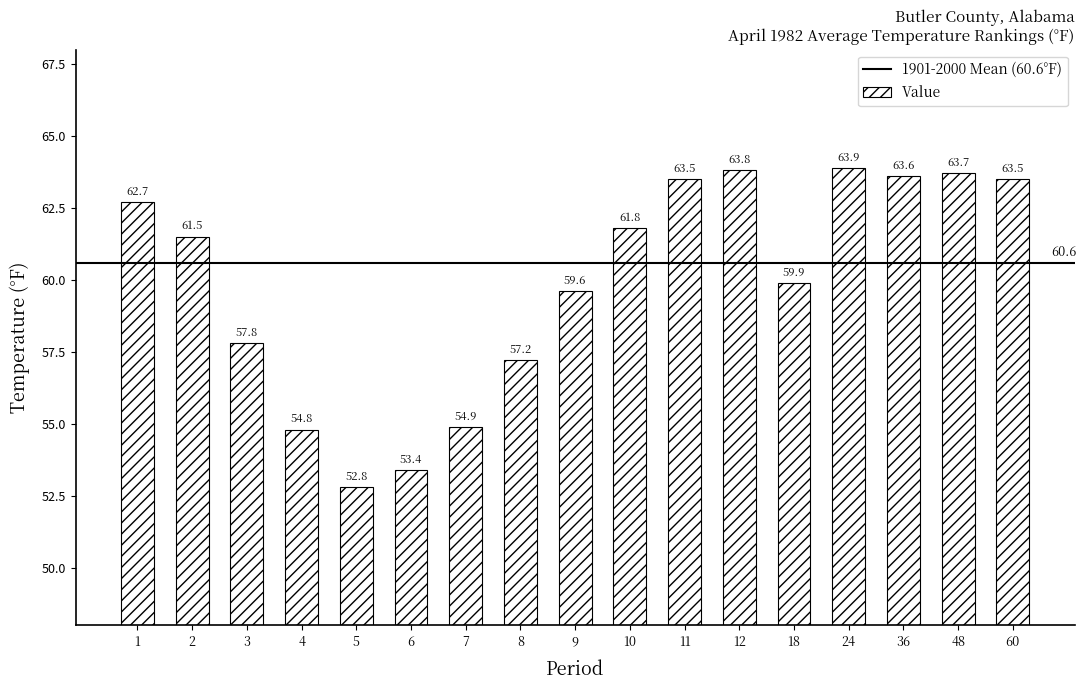

What is the minimum value shown in the chart?

52.8